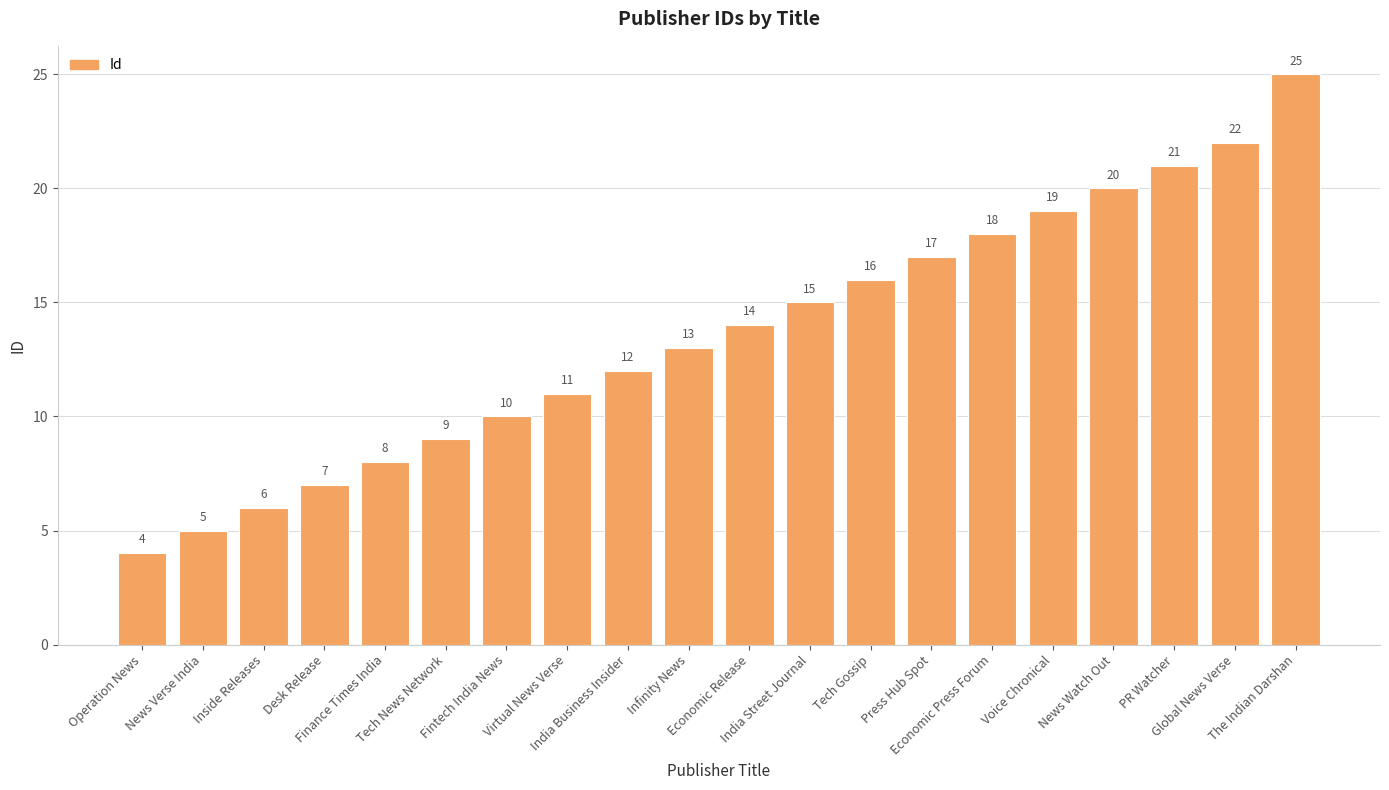

Is it true that the value at Virtual News Verse is 18?

False